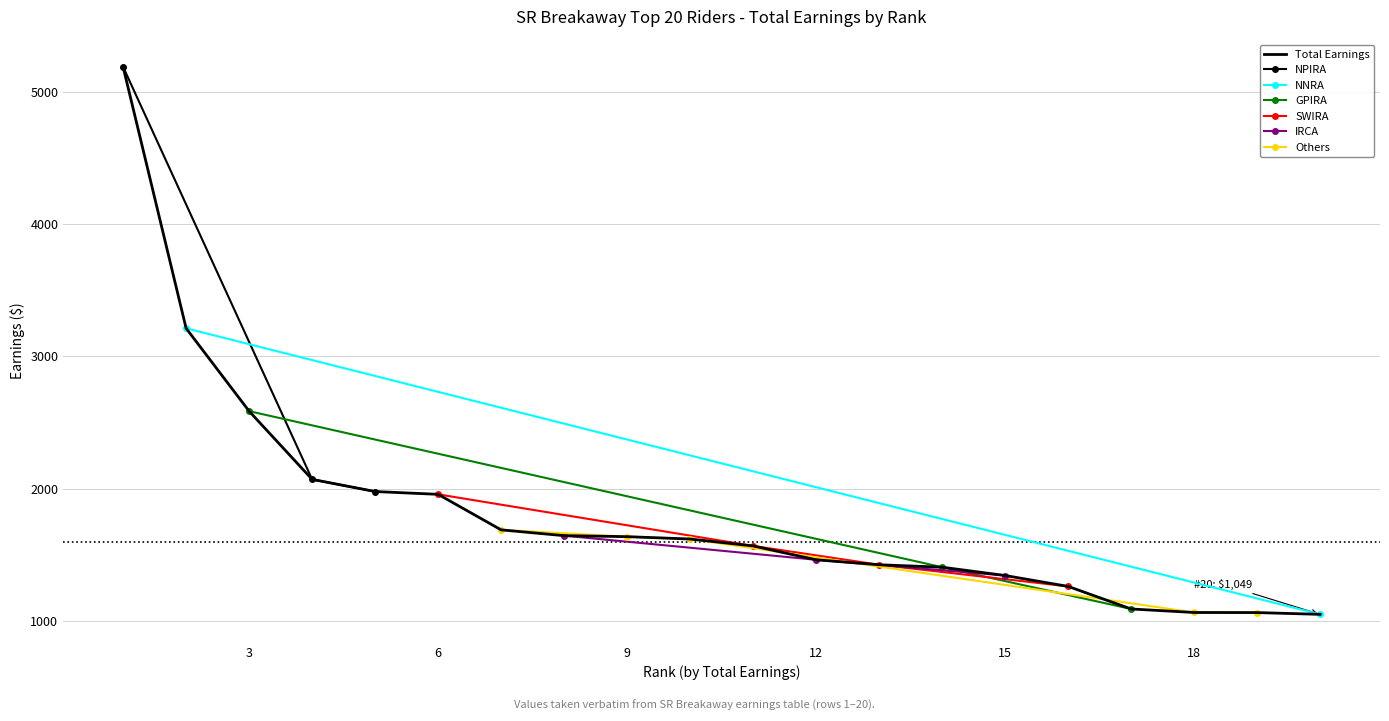

Reading left to right, transcribe all the data shown in this chart.

5188.0	3212.1	2585.5	2069.7	1977.8	1956.6	1688.1	1644.2	1636.6	1618.8	1566.6	1461.9	1424.2	1405.8	1342.9	1260.5	1089.9	1063.4	1062.7	1049.3